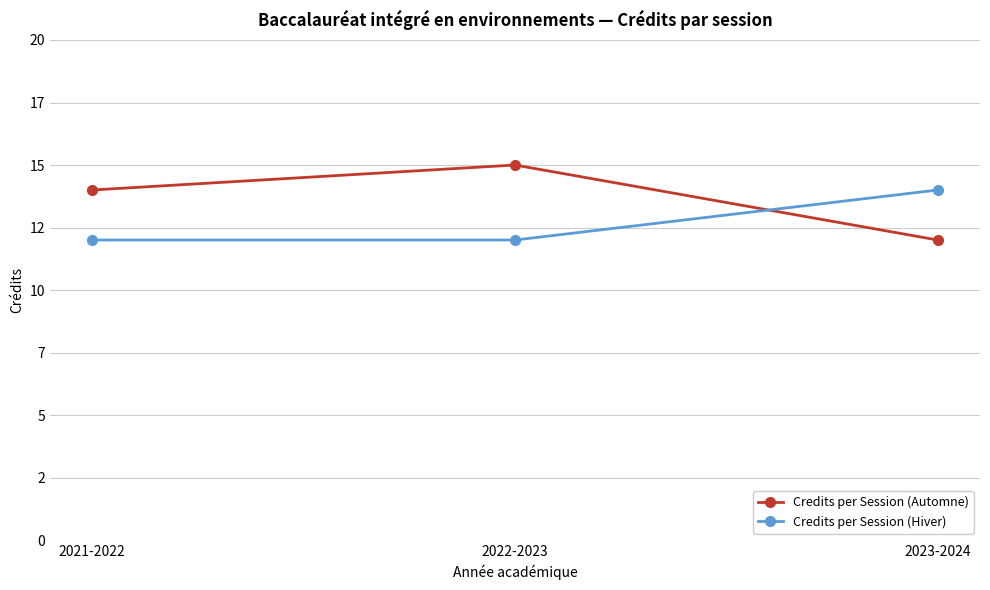

Which label corresponds to the largest value in the chart?

2022-2023